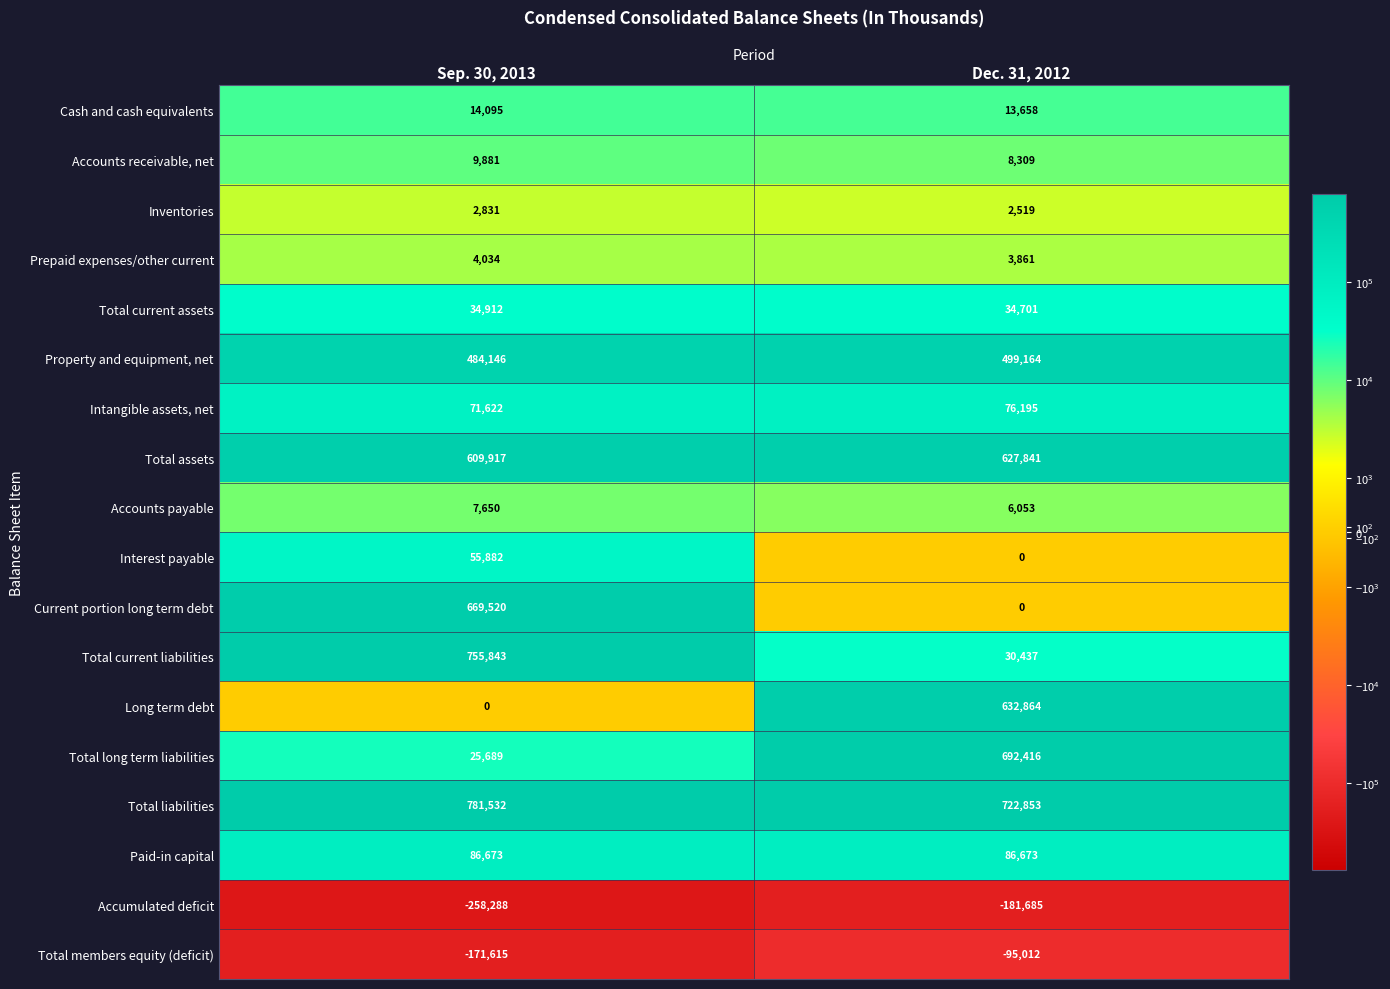

Which category has the lowest value in the Total assets series?

Sep. 30, 2013